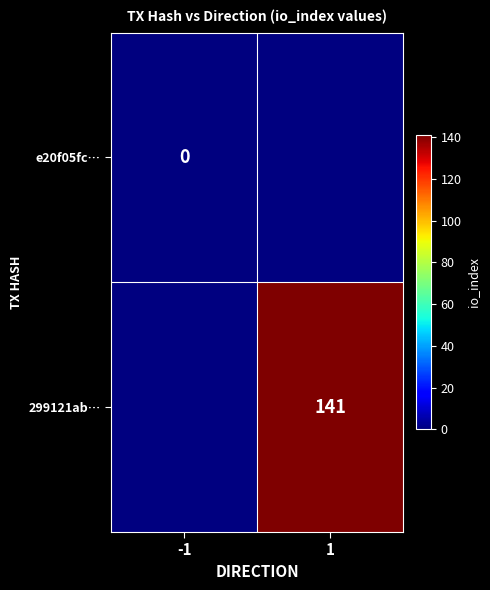

The 299121ab… series shows 141 at 1. True or false?

True